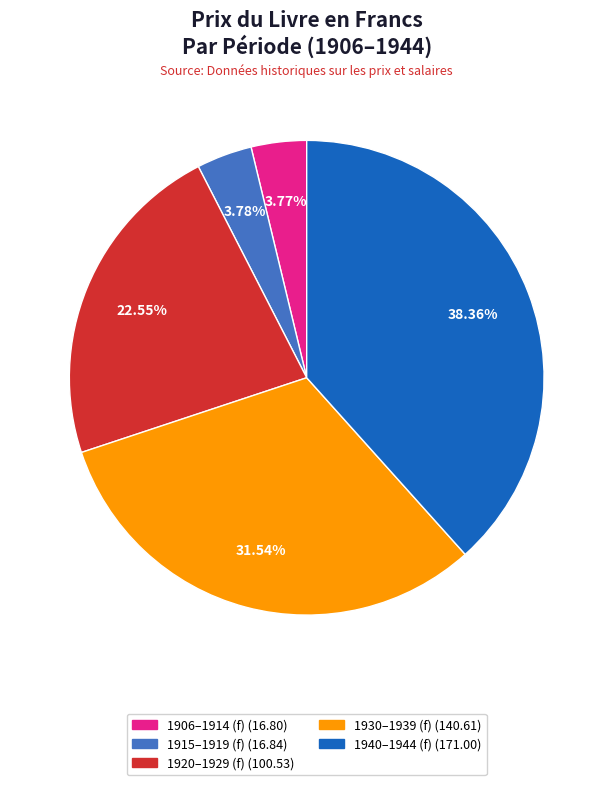

Does any single category account for the majority?

No